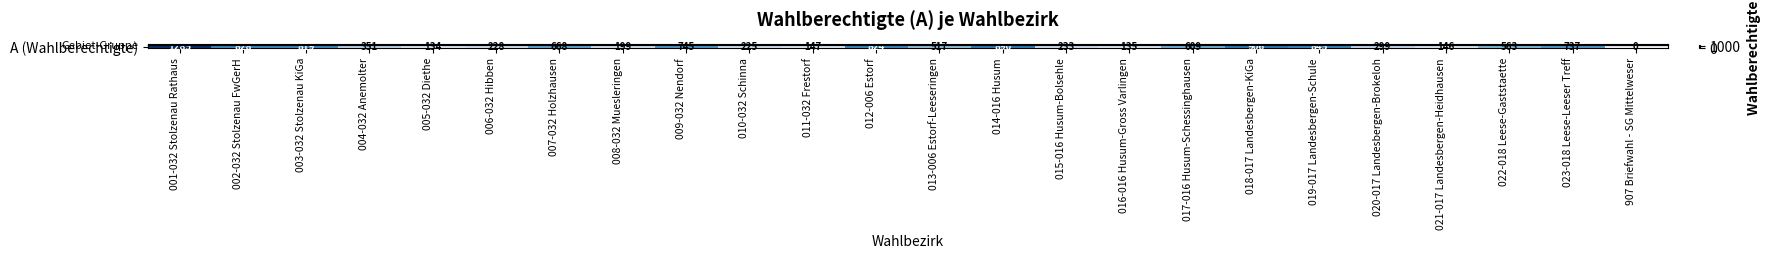

Is it true that the value at 016-016 Husum-Gross Varlingen is 135?

True